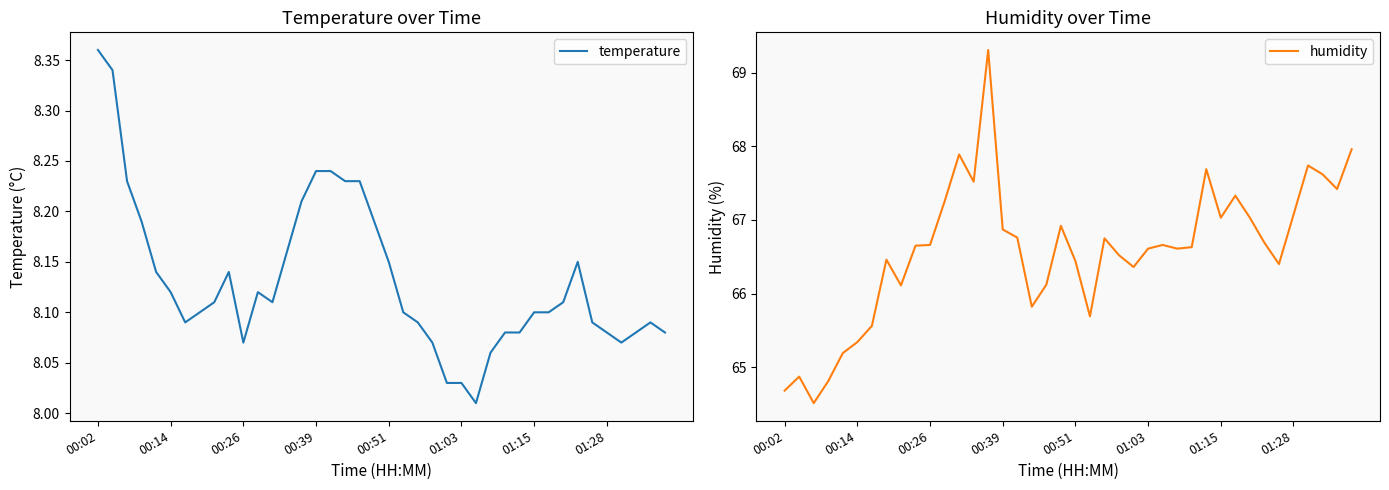

Reading left to right, transcribe all the data shown in this chart.

temperature: 8.4	8.3	8.2	8.2	8.1	8.1	8.1	8.1	8.1	8.1	8.1	8.1	8.1	8.2	8.2	8.2	8.2	8.2	8.2	8.2	8.2	8.1	8.1	8.1	8.0	8.0	8.0	8.1	8.1	8.1	8.1	8.1	8.1	8.2	8.1	8.1	8.1	8.1	8.1	8.1
humidity: 64.7	64.9	64.5	64.8	65.2	65.3	65.6	66.5	66.1	66.7	66.7	67.2	67.9	67.5	69.3	66.9	66.8	65.8	66.1	66.9	66.4	65.7	66.8	66.5	66.4	66.6	66.7	66.6	66.6	67.7	67.0	67.3	67.0	66.7	66.4	67.1	67.7	67.6	67.4	68.0